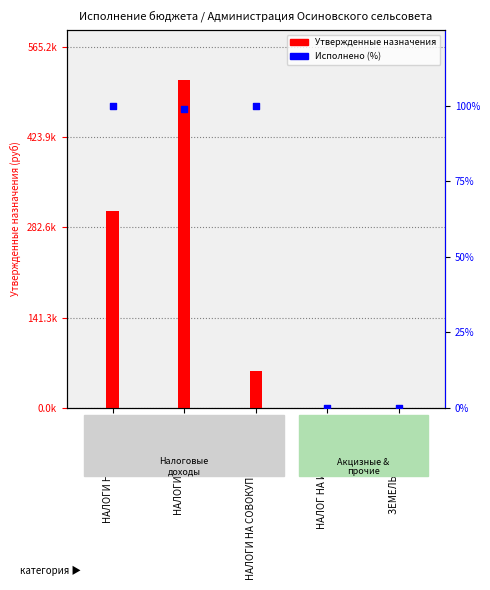

Approximately how many times larger is the value at НАЛОГИ НА ТОВАРЫ compared to НАЛОГИ НА ПРИБЫЛЬ?

1.0